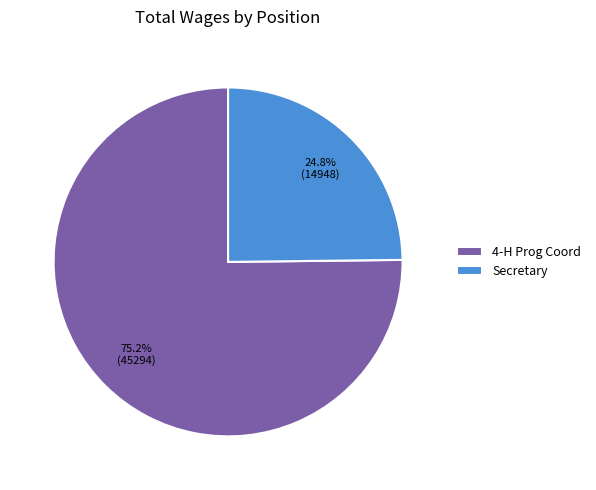

How many slices are in this pie chart?

2